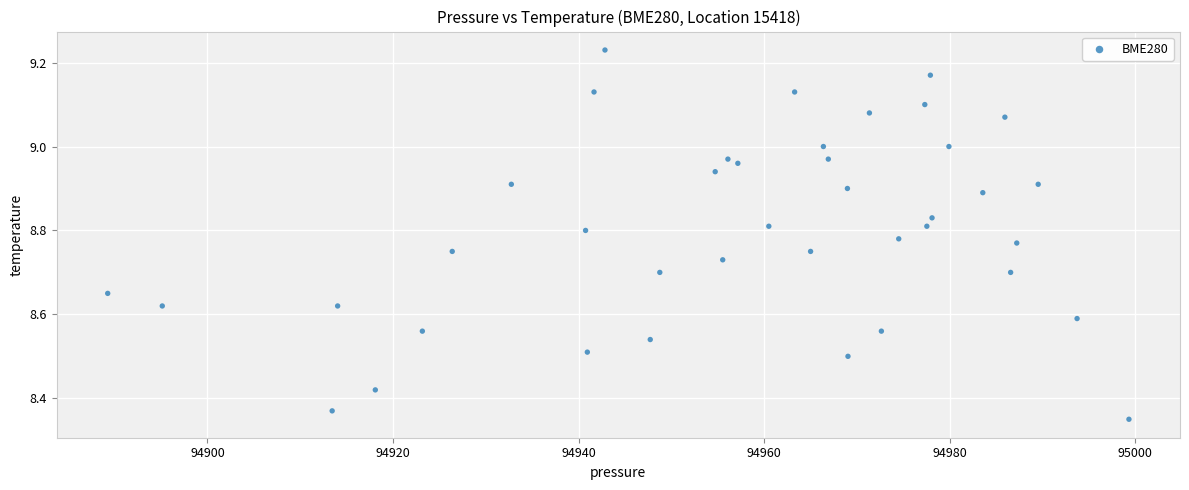

What is the range of Y values (max minus min)?

0.9